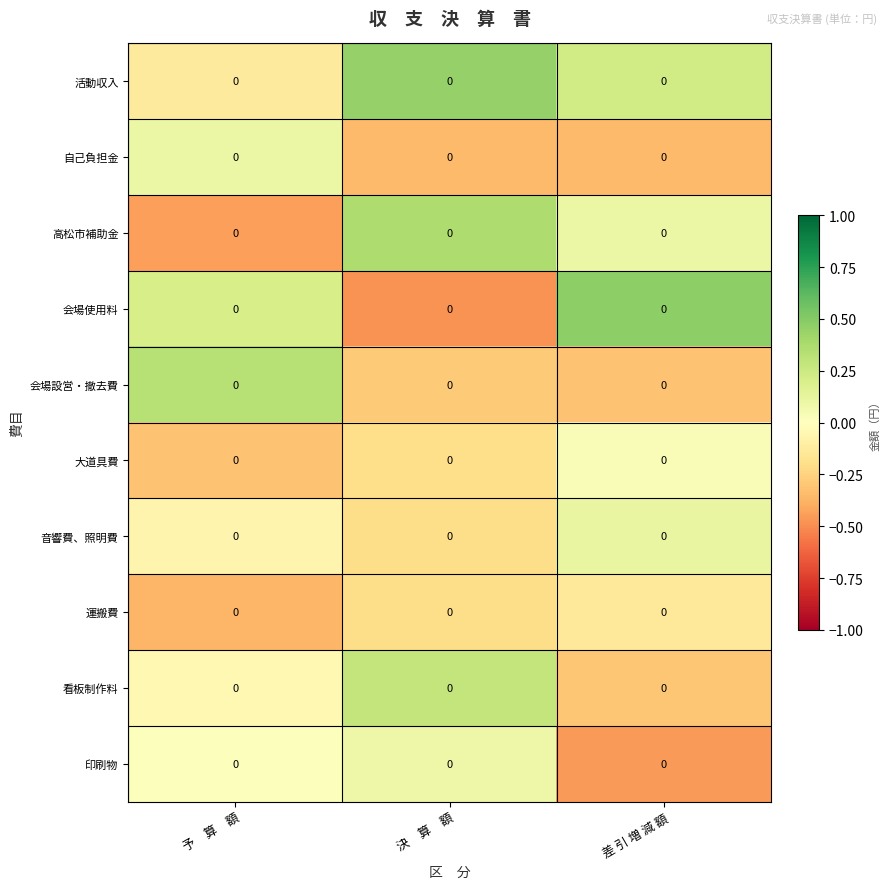

Reading right to left, list all the values displayed in this chart.

活動収入: 差 引 増 減 額=0.0	決　算　額=0.0	予　算　額=0.0
自己負担金: 差 引 増 減 額=0.0	決　算　額=0.0	予　算　額=0.0
高松市補助金: 差 引 増 減 額=0.0	決　算　額=0.0	予　算　額=0.0
会場使用料: 差 引 増 減 額=0.0	決　算　額=0.0	予　算　額=0.0
会場設営・撤去費: 差 引 増 減 額=0.0	決　算　額=0.0	予　算　額=0.0
大道具費: 差 引 増 減 額=0.0	決　算　額=0.0	予　算　額=0.0
音響費、照明費: 差 引 増 減 額=0.0	決　算　額=0.0	予　算　額=0.0
運搬費: 差 引 増 減 額=0.0	決　算　額=0.0	予　算　額=0.0
看板制作料: 差 引 増 減 額=0.0	決　算　額=0.0	予　算　額=0.0
印刷物: 差 引 増 減 額=0.0	決　算　額=0.0	予　算　額=0.0